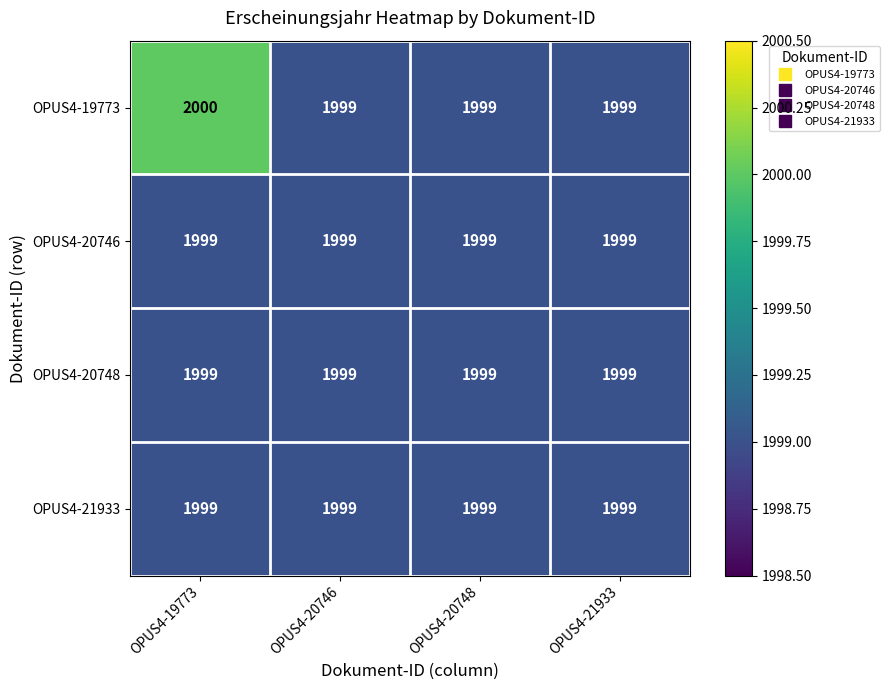

Reading left to right, what are all the values shown in this chart?

OPUS4-19773: OPUS4-19773=2000	OPUS4-20746=1999	OPUS4-20748=1999	OPUS4-21933=1999
OPUS4-20746: OPUS4-19773=1999	OPUS4-20746=1999	OPUS4-20748=1999	OPUS4-21933=1999
OPUS4-20748: OPUS4-19773=1999	OPUS4-20746=1999	OPUS4-20748=1999	OPUS4-21933=1999
OPUS4-21933: OPUS4-19773=1999	OPUS4-20746=1999	OPUS4-20748=1999	OPUS4-21933=1999